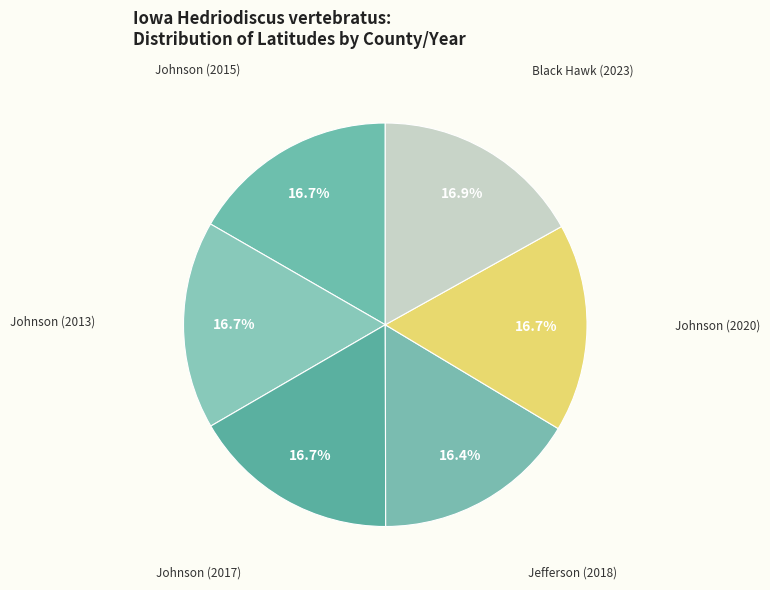

Count the number of slices in the pie.

6